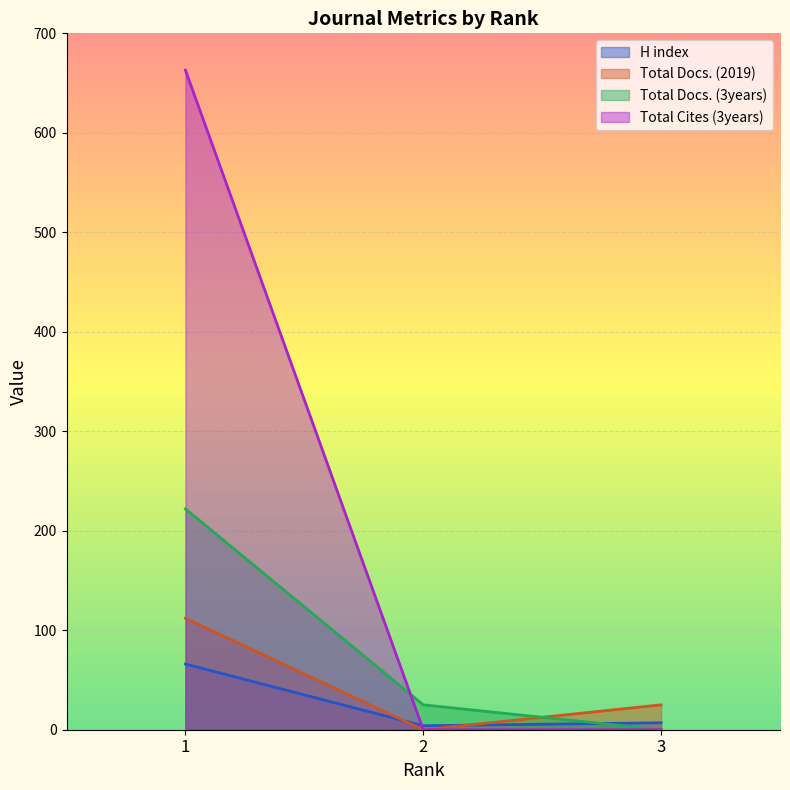

Between 2 and 3, which is larger?

3